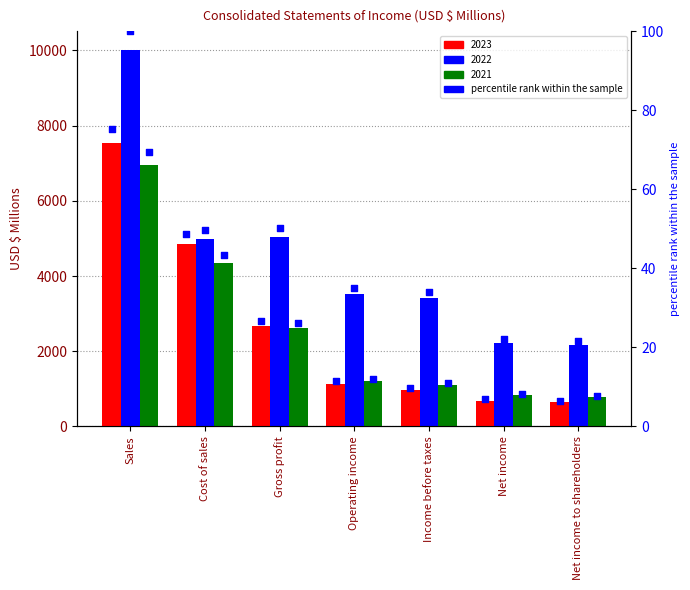

At which category is the sum across all series the highest?

Sales